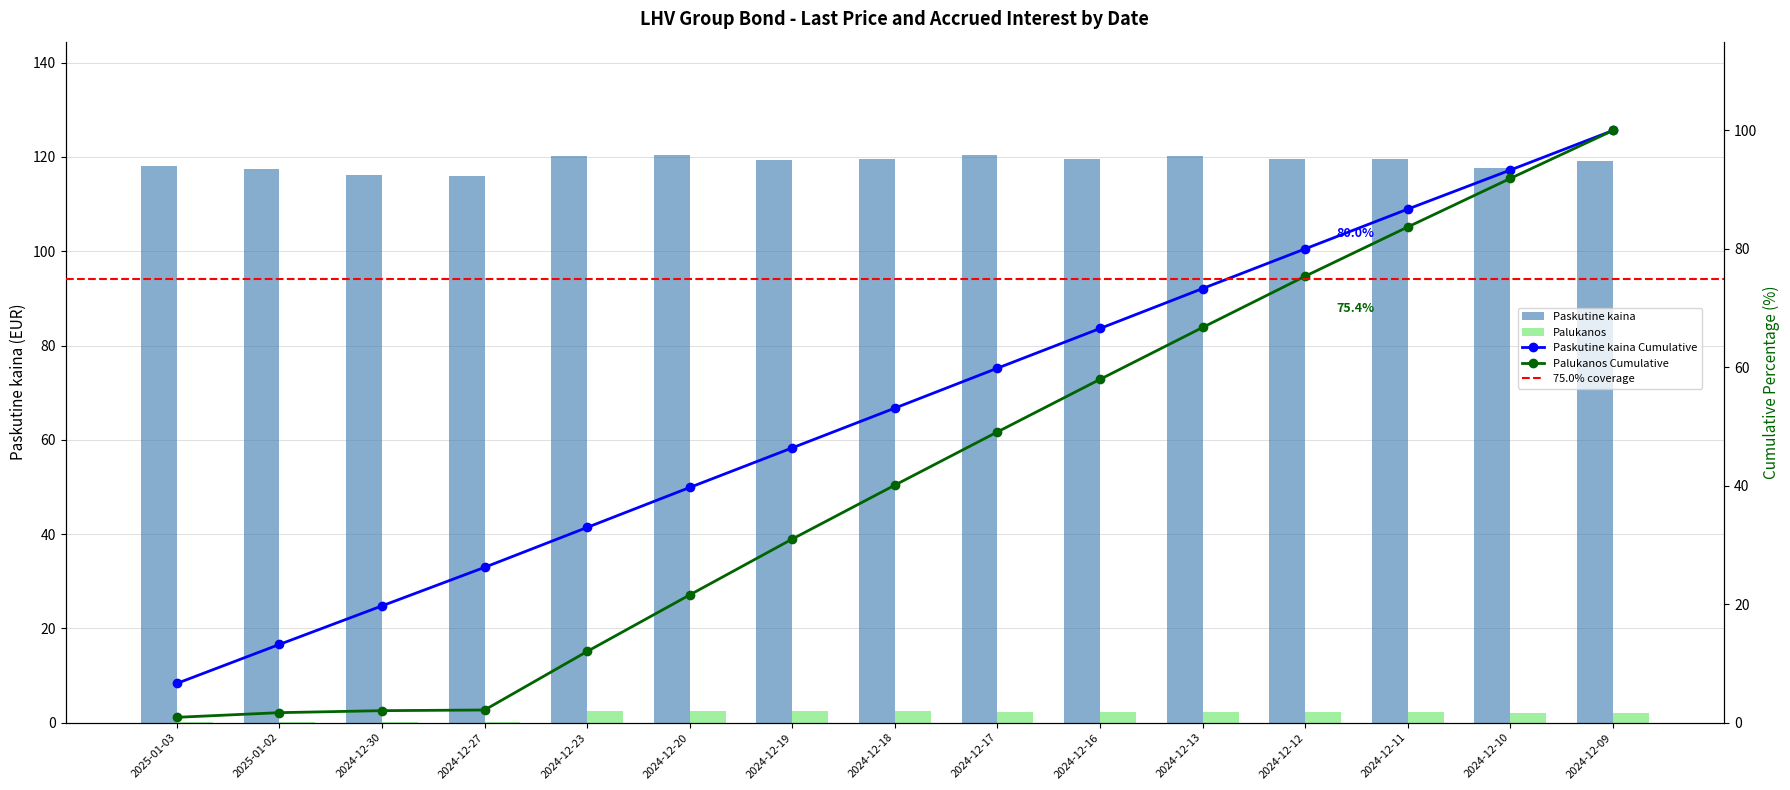

Which category has the lowest value across all series?

2024-12-27